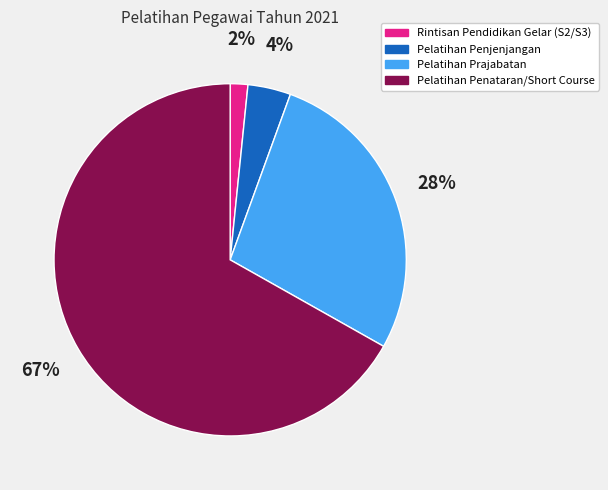

Which slice is the smallest?

Rintisan Pendidikan Gelar (S2/S3)